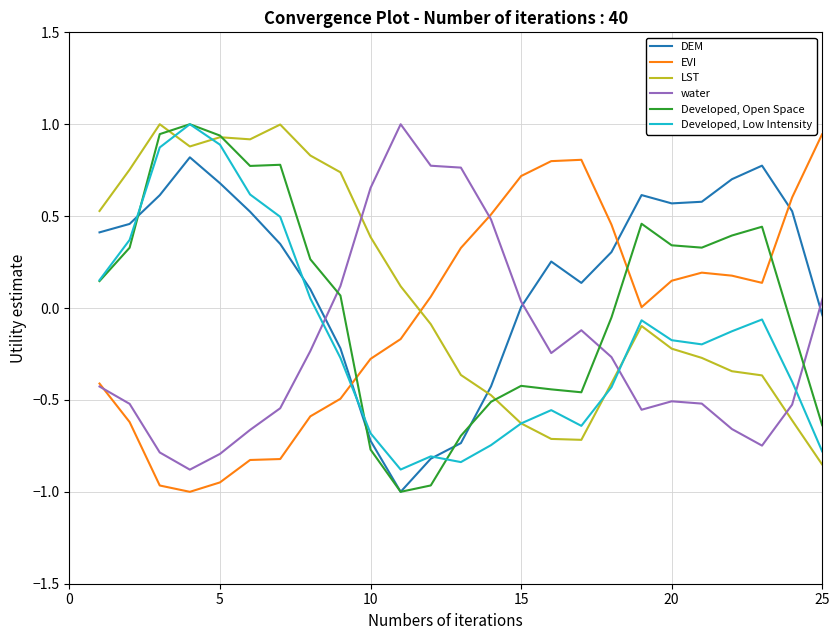

After their last crossing, which series has the higher values: EVI or Developed, Open Space?

Developed, Open Space